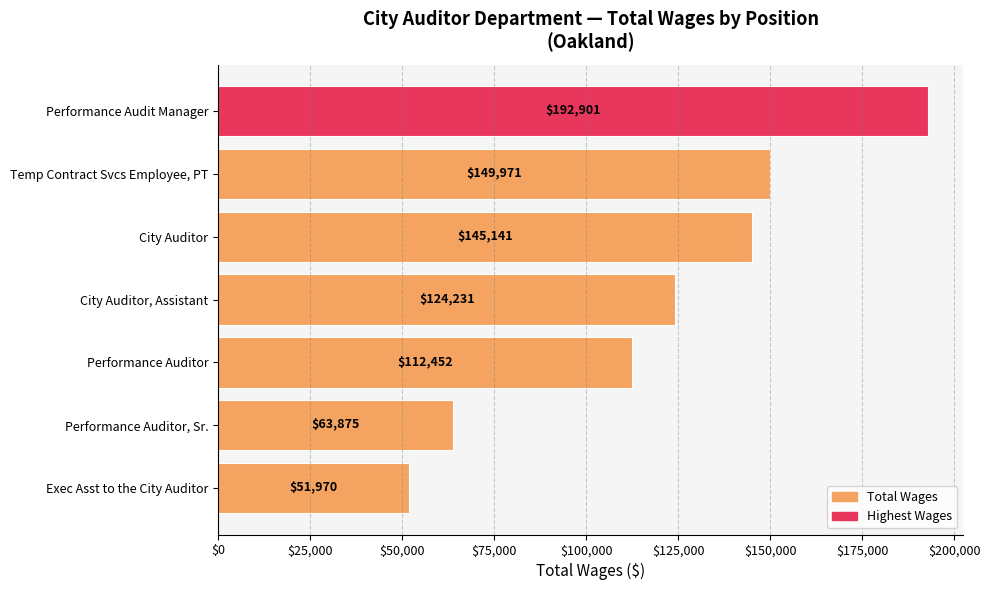

What is the change in value from Performance Auditor to Exec Asst to the City Auditor?

-60482